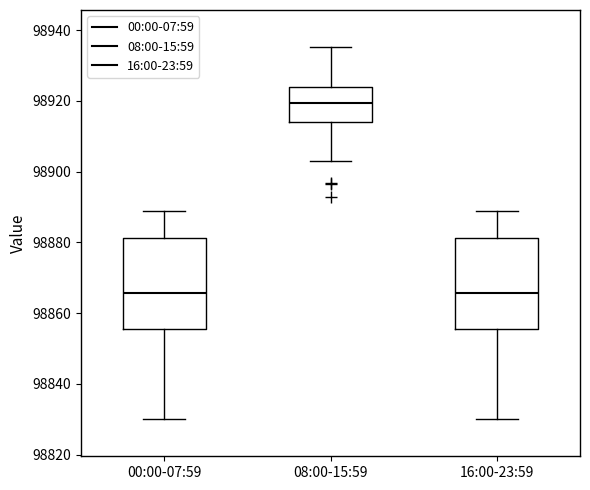

Where is the lower edge of the box for 00:00-07:59 on the y-axis? The values are not printed on the chart, so give them approximately, as read against the axis.

98856